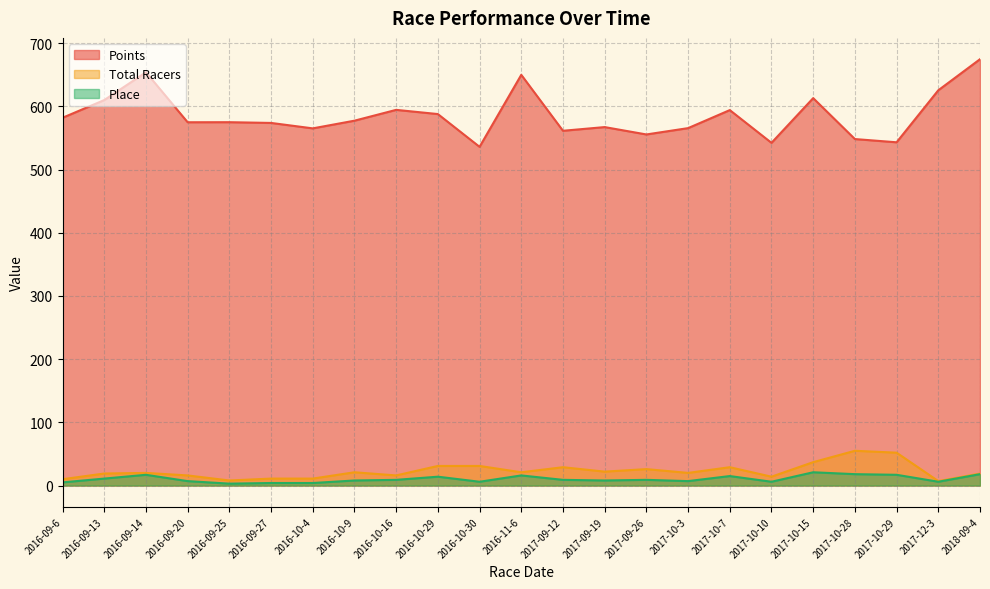

How many data points does each series have?

23